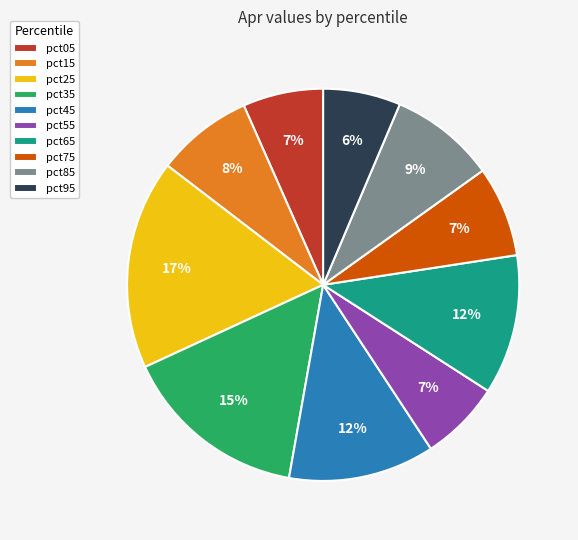

Which has a higher value, pct85 or pct05?

pct85